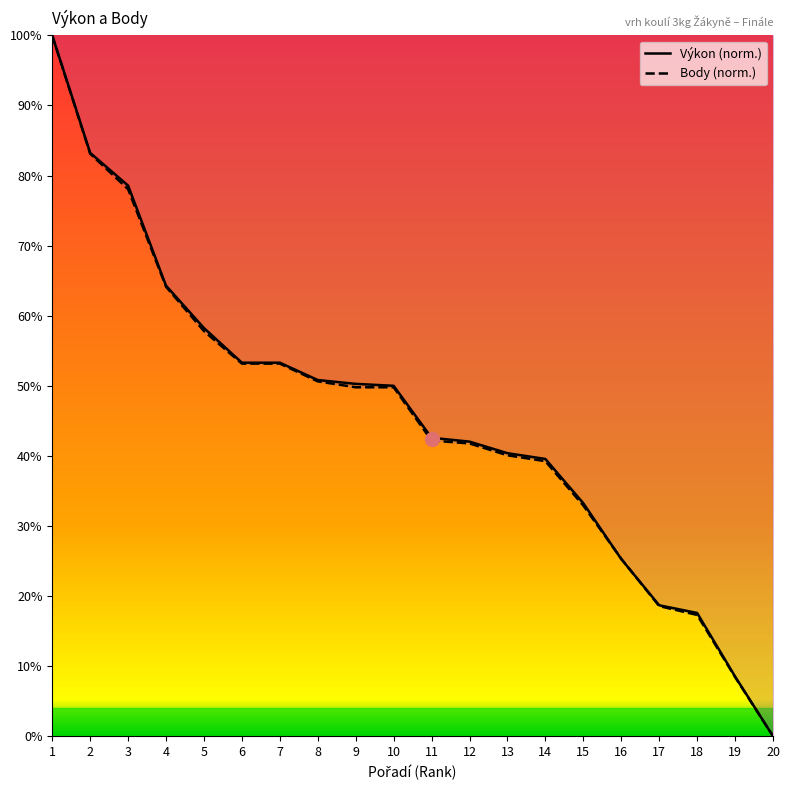

Between 17 and 19, which is larger?

17